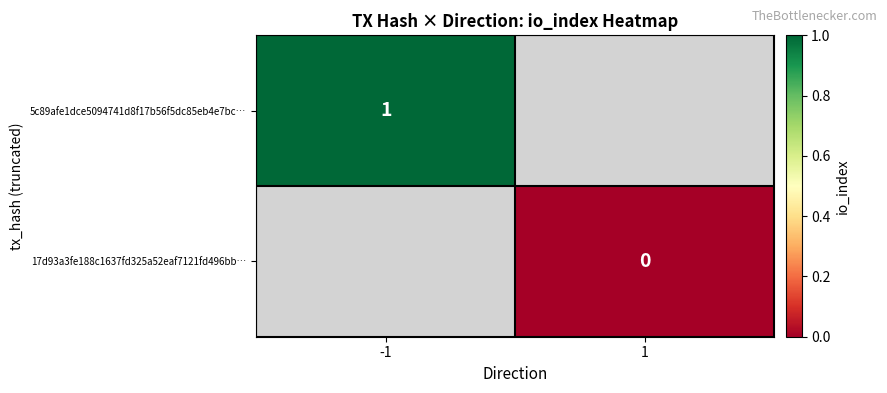

The value of 5c89afe1dce5094741d8f17b56f5dc85eb4e7bc… at -1 is 0. True or false?

False